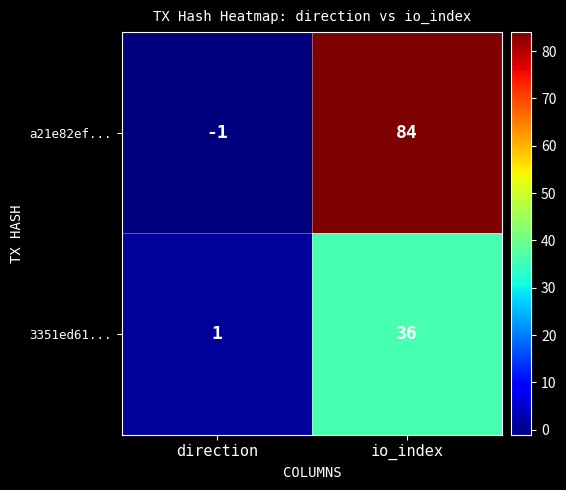

Reading right to left, transcribe all the data shown in this chart.

a21e82ef...: 84	-1
3351ed61...: 36	1